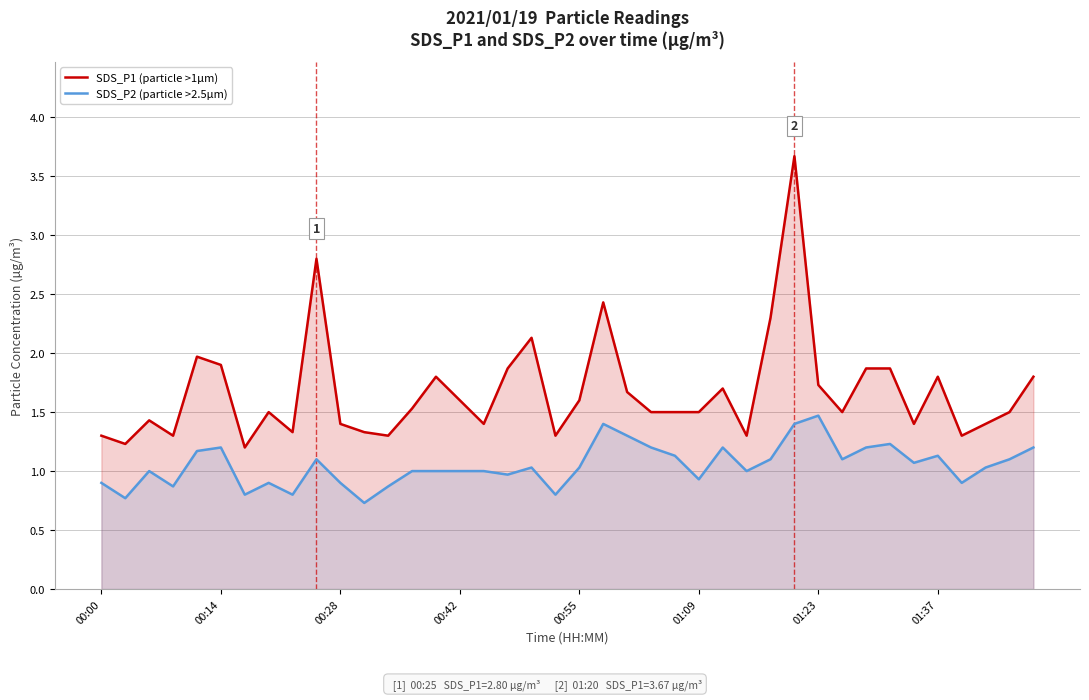

List the series in order of their peak value, lowest first.

SDS_P2 (particle >2.5µm), SDS_P1 (particle >1µm)